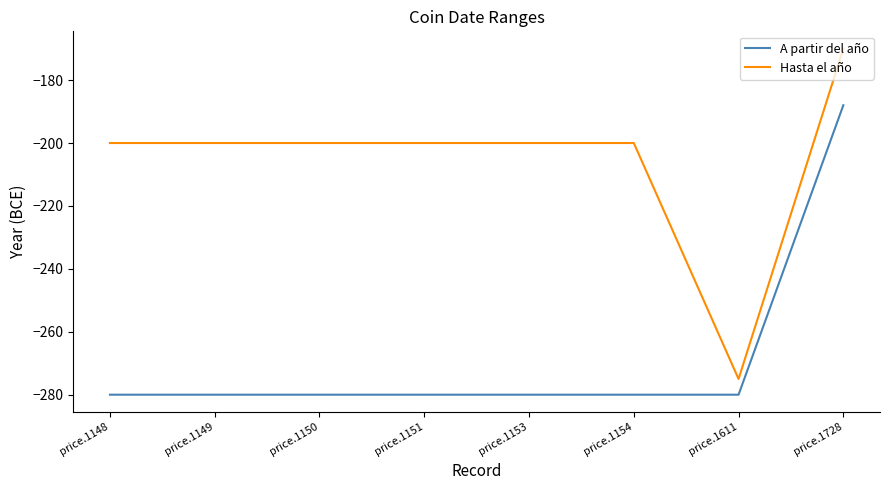

What is the difference between the maximum and minimum values in the A partir del año series?

92